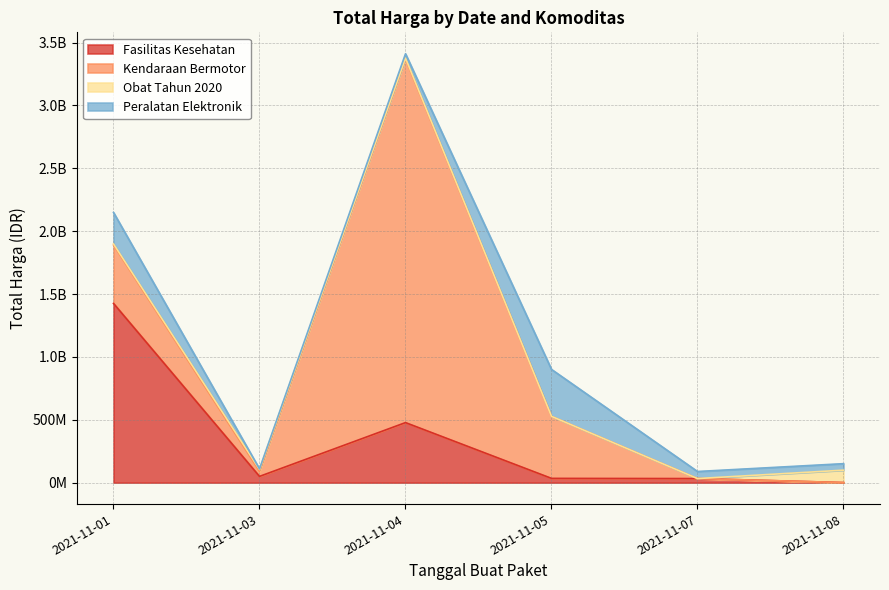

Reading left to right, extract all data points from this chart.

Fasilitas Kesehatan: 2021-11-01=1425867900	2021-11-03=49730040	2021-11-04=477600000	2021-11-05=34000000	2021-11-07=32441200	2021-11-08=577875
Kendaraan Bermotor: 2021-11-01=464002100	2021-11-03=39440000	2021-11-04=2892122000	2021-11-05=493000000	2021-11-07=0	2021-11-08=0
Obat Tahun 2020: 2021-11-01=9180000	2021-11-03=15513960	2021-11-04=7401240	2021-11-05=333600	2021-11-07=78000	2021-11-08=98772570
Peralatan Elektronik: 2021-11-01=250350000	2021-11-03=4350000	2021-11-04=34292000	2021-11-05=373404000	2021-11-07=56152800	2021-11-08=51601000